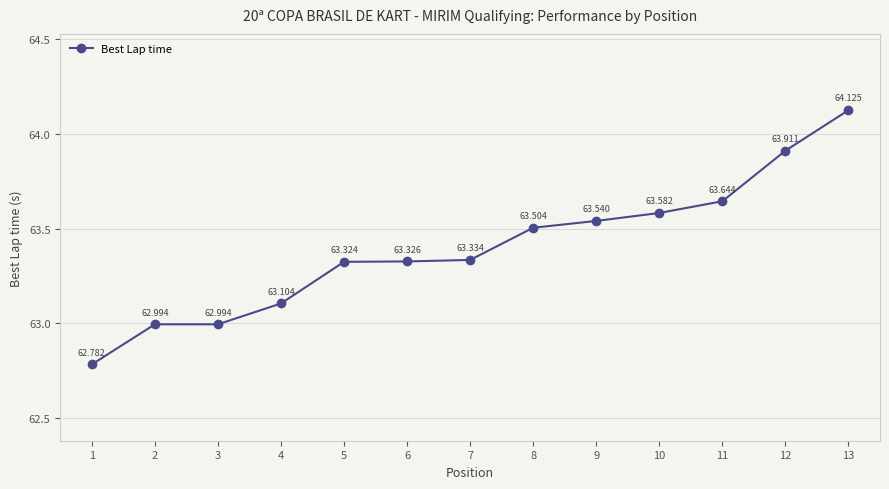

What is the value of the 13th point from the left?

64.1